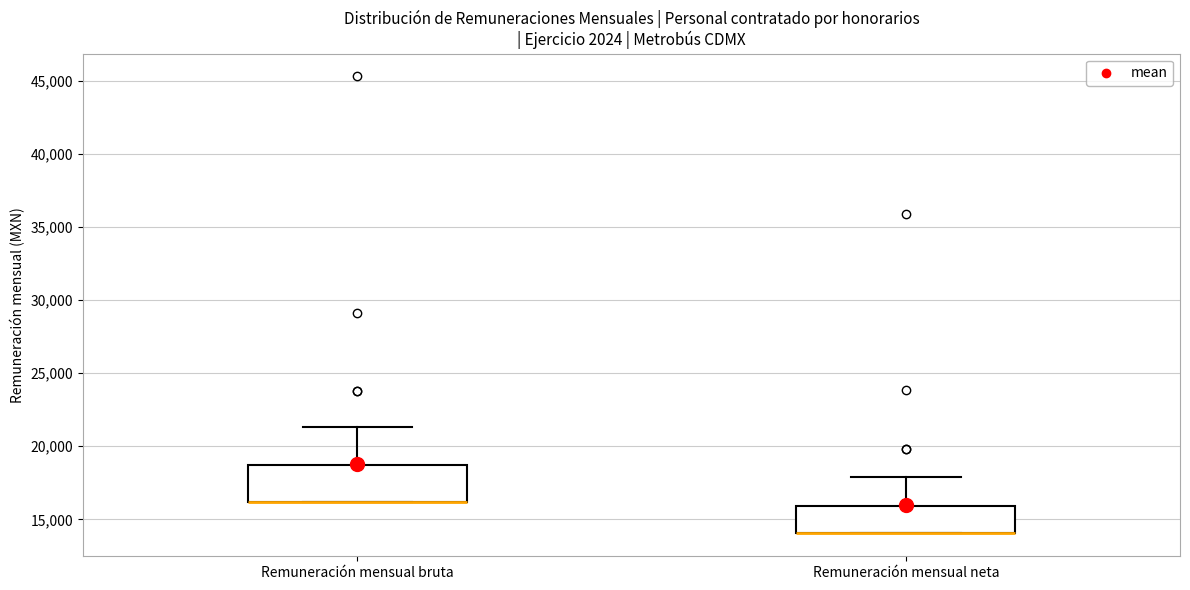

Reading left to right, read every box against the y-axis: the position of its median line, the range the box covers, and the ends of its whiskers. The values are not printed on the chart, so give them approximately, as read against the axis.

Remuneración mensual bruta: median 16000 (drawn on the box's lower edge), box 16000 to 18500, whiskers 16000 to 21500
Remuneración mensual neta: median 14000 (drawn on the box's lower edge), box 14000 to 16000, whiskers 14000 to 18000